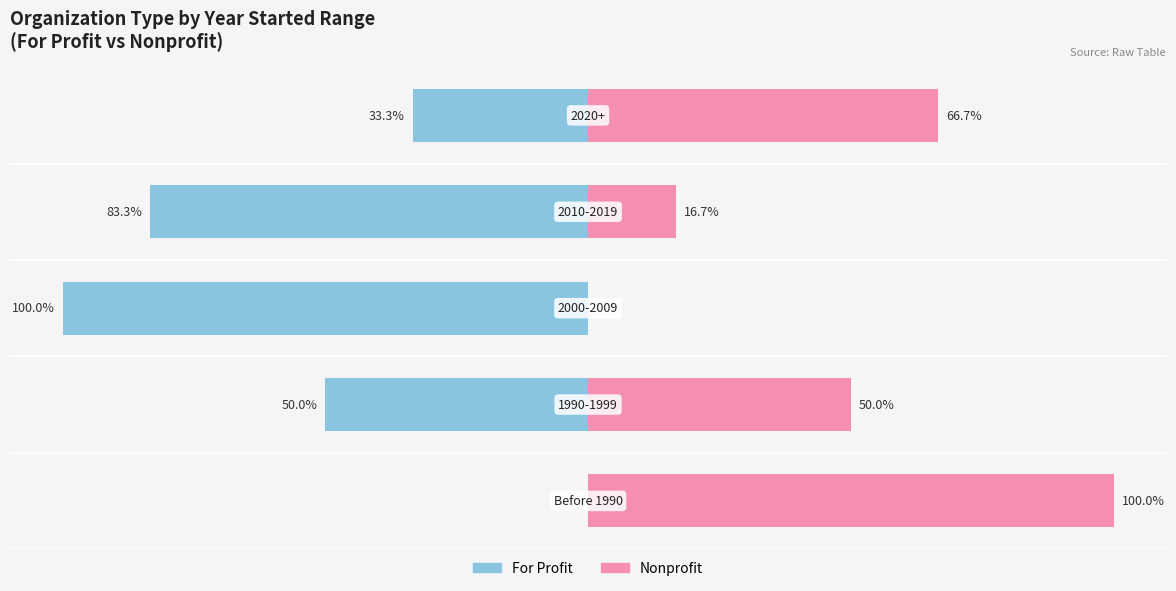

The Nonprofit series shows 30.4 at 2. True or false?

False